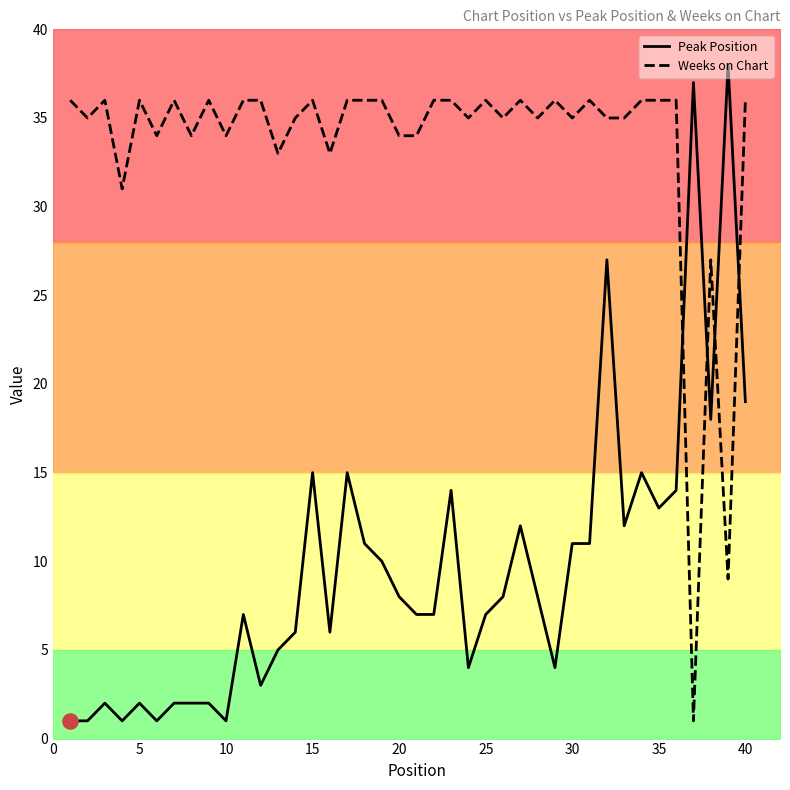

Which series reaches the minimum Y coordinate?

Peak Position